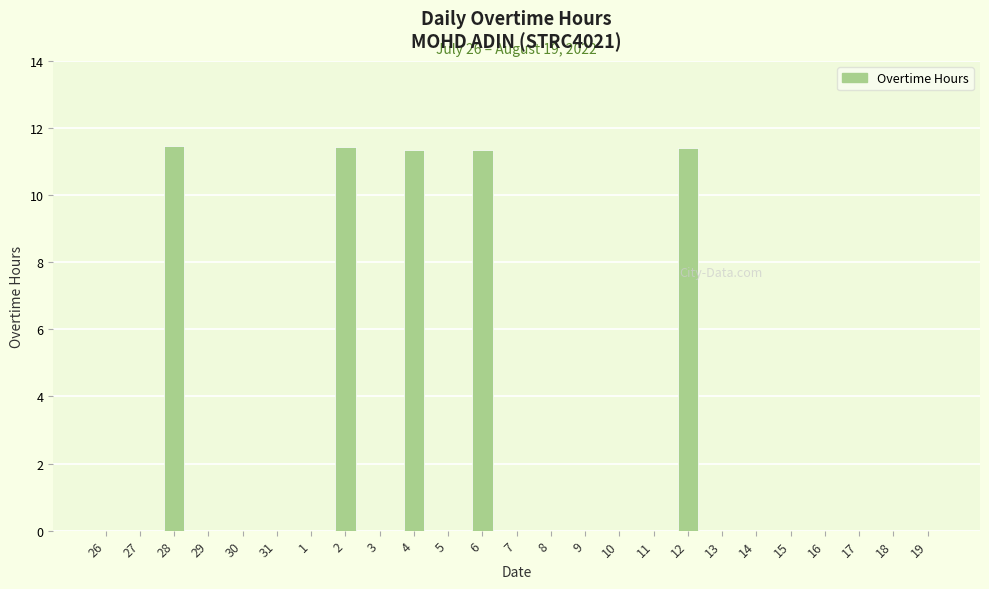

What is the change in value from 31 to 2?

+11.4